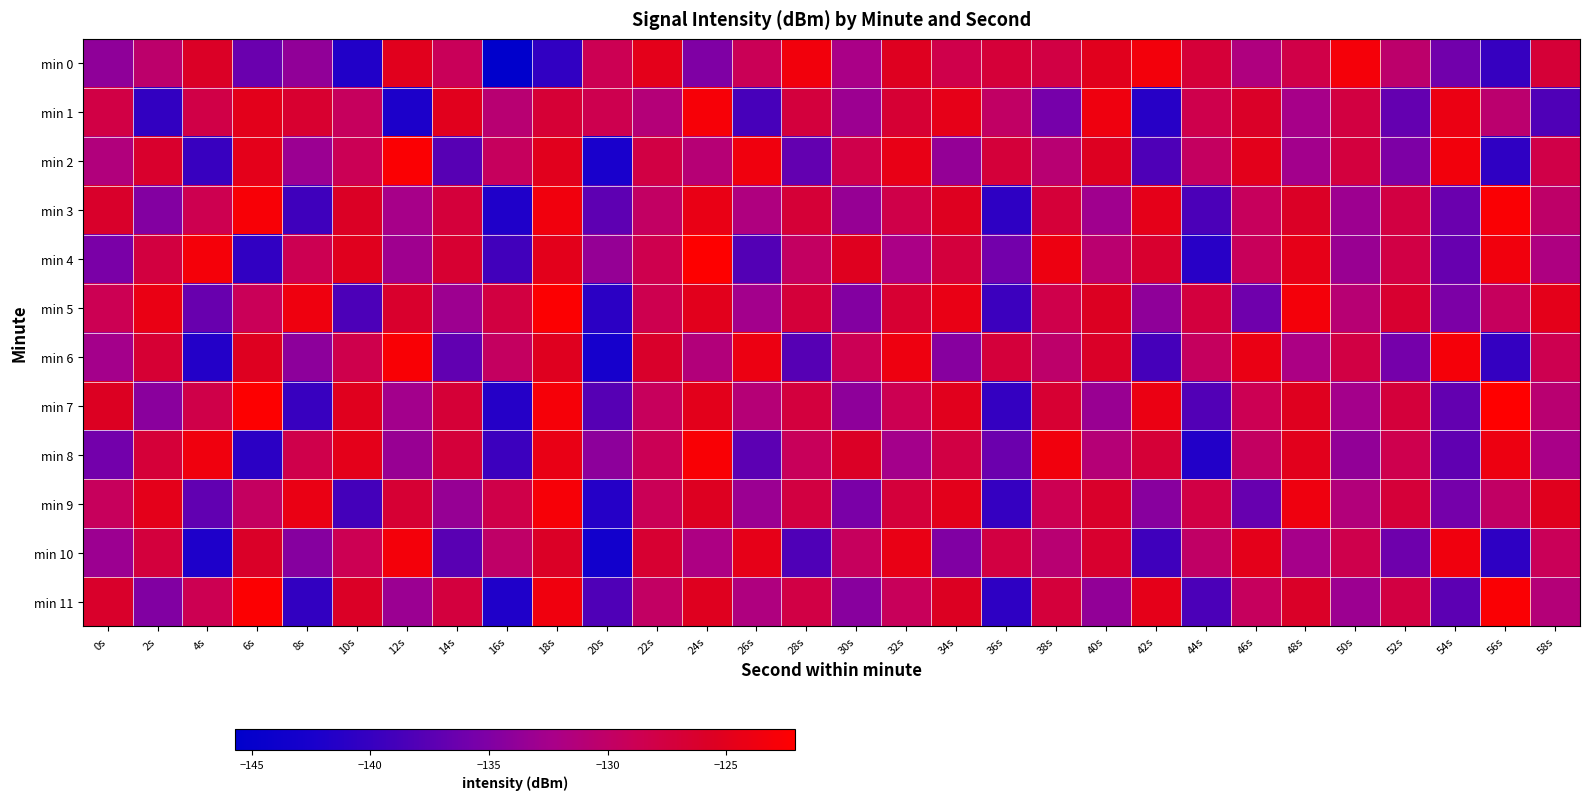

At 46s, list the series in order from largest to smallest.

min 6, min 10, min 2, min 1, min 7, min 4, min 3, min 11, min 8, min 0, min 5, min 9